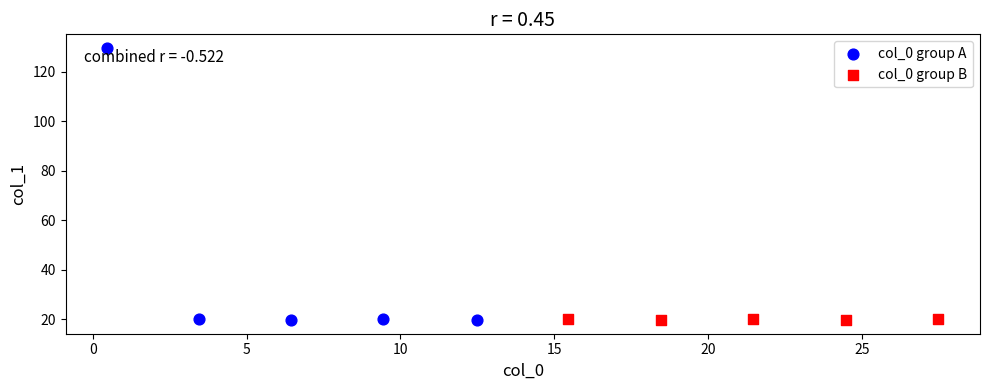

Which series contains the highest Y value?

col_0 group A